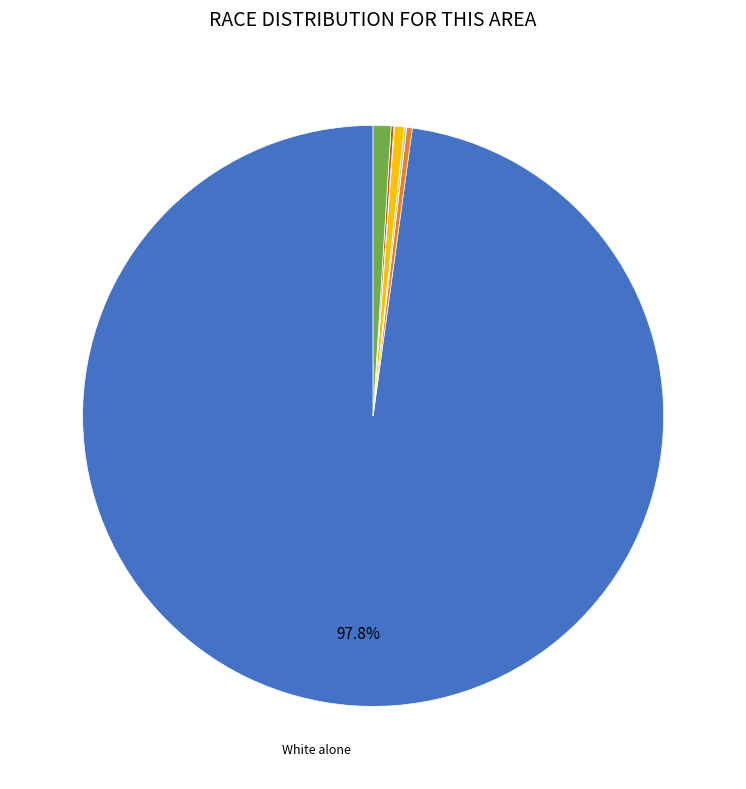

Count the number of slices in the pie.

7